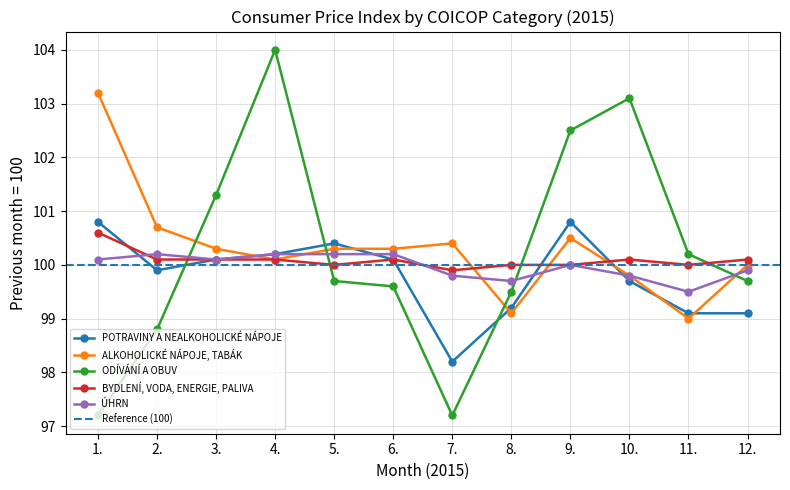

True or false: ODÍVÁNÍ A OBUV and POTRAVINY A NEALKOHOLICKÉ NÁPOJE cross at least once.

True